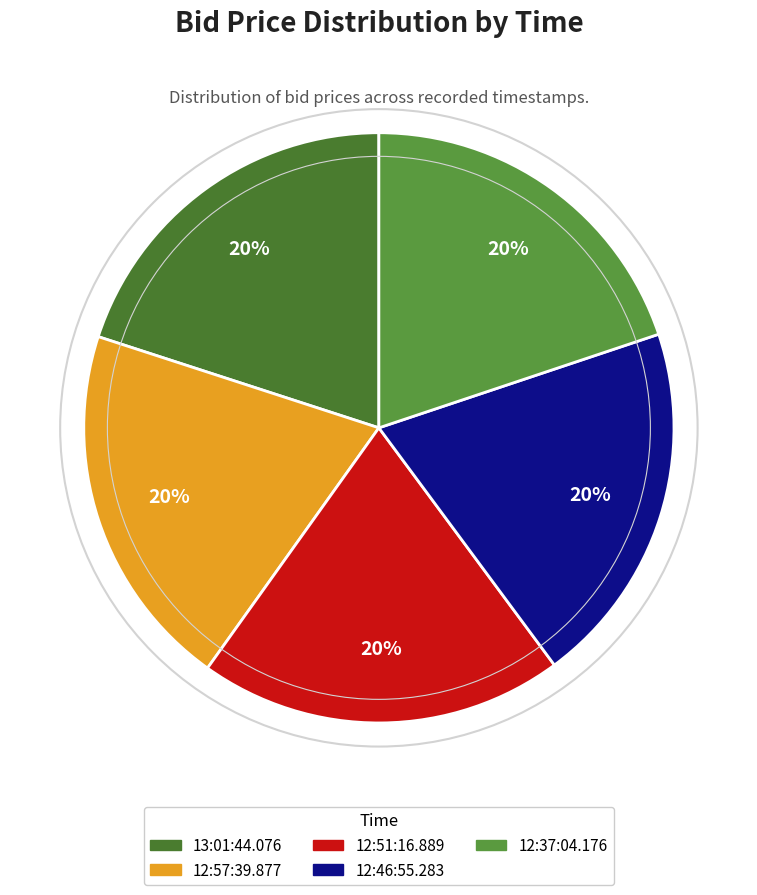

Is it true that 12:46:55.283 is 20% of the pie?

True